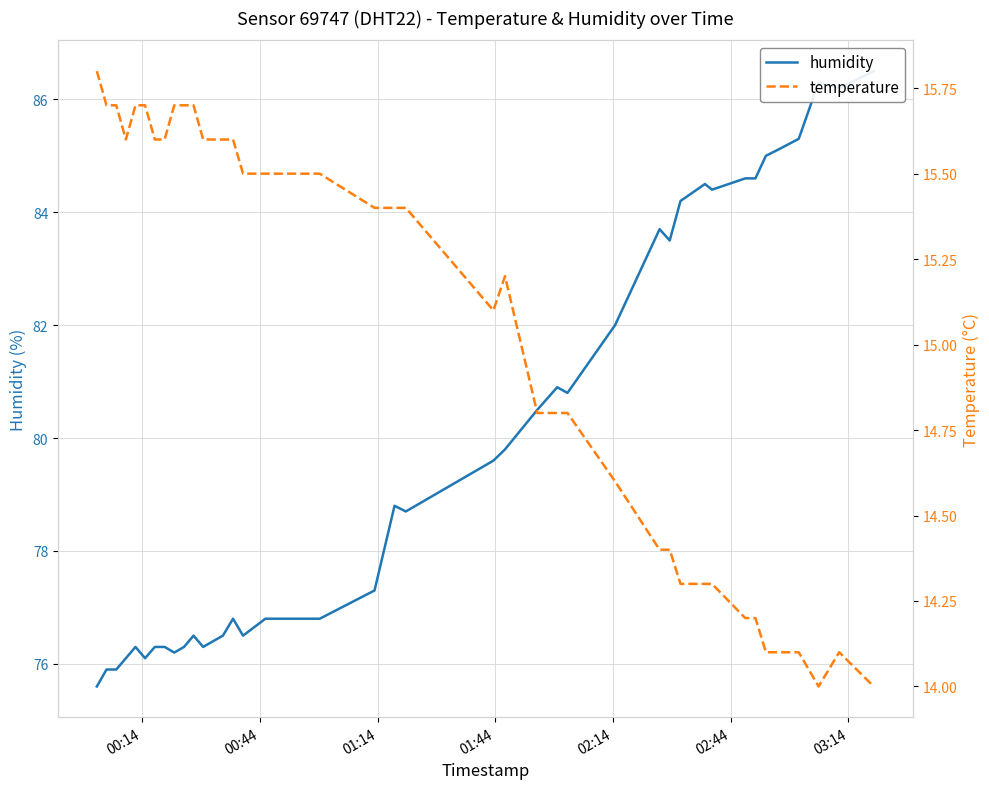

Which series has the widest spread of values?

humidity